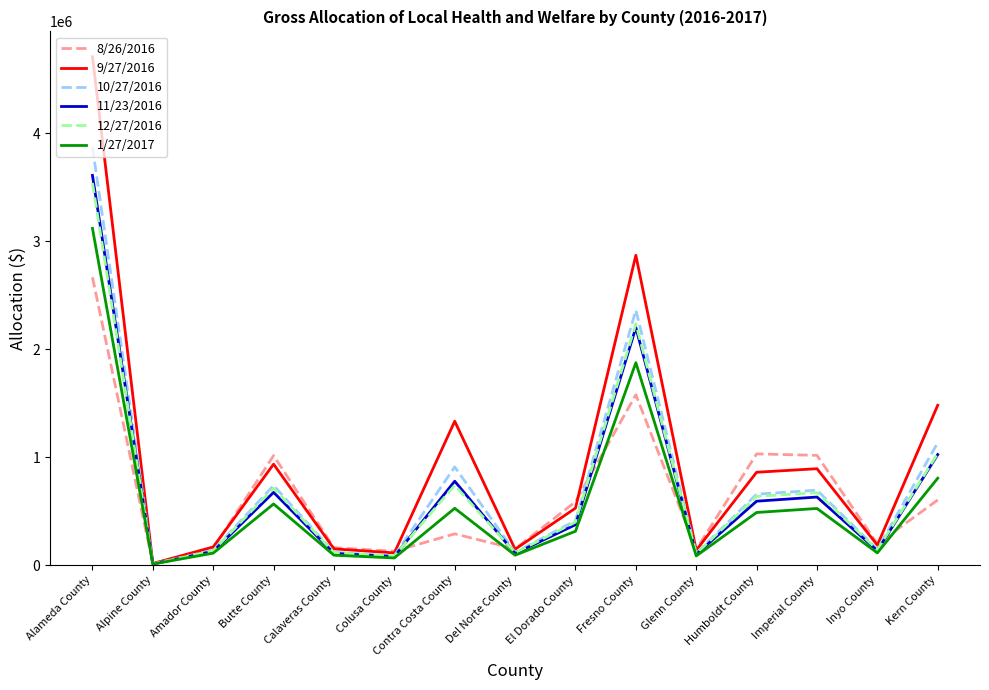

Which series has the largest range (max minus min)?

9/27/2016